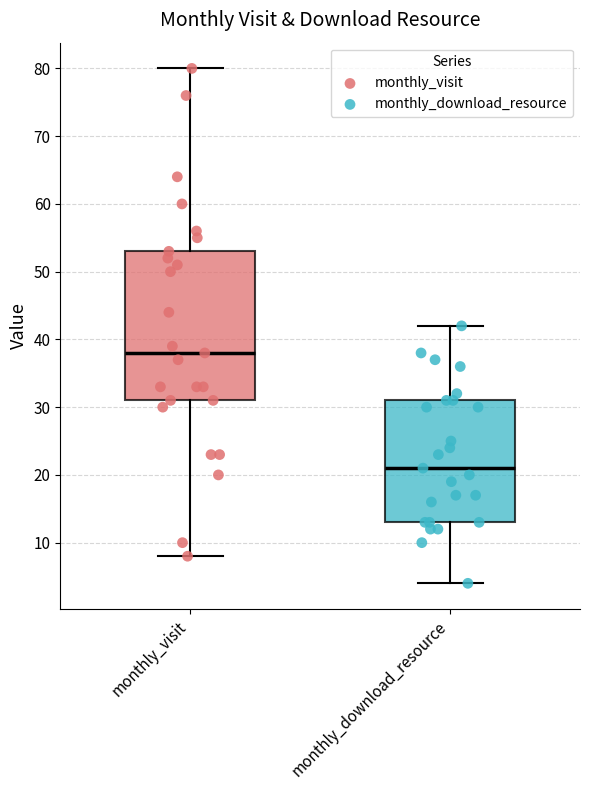

Reading left to right, read every box against the y-axis: the position of its median line, the range the box covers, and the ends of its whiskers. The values are not printed on the chart, so give them approximately, as read against the axis.

monthly_visit: median 38, box 31 to 53, whiskers 8 to 80
monthly_download_resource: median 21, box 13 to 31, whiskers 4 to 42